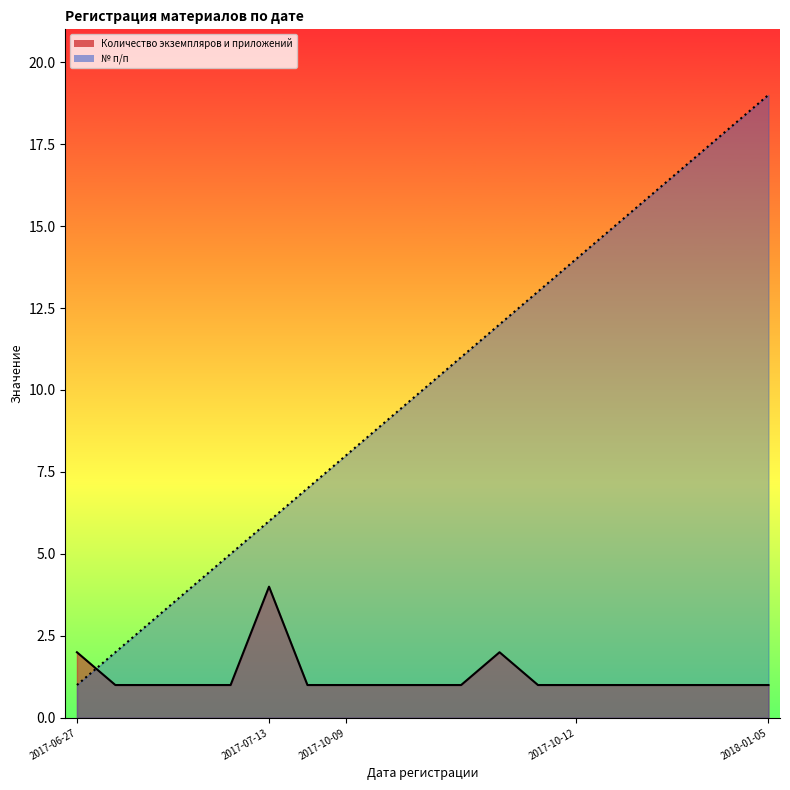

Which series has the largest range (max minus min)?

№ п/п